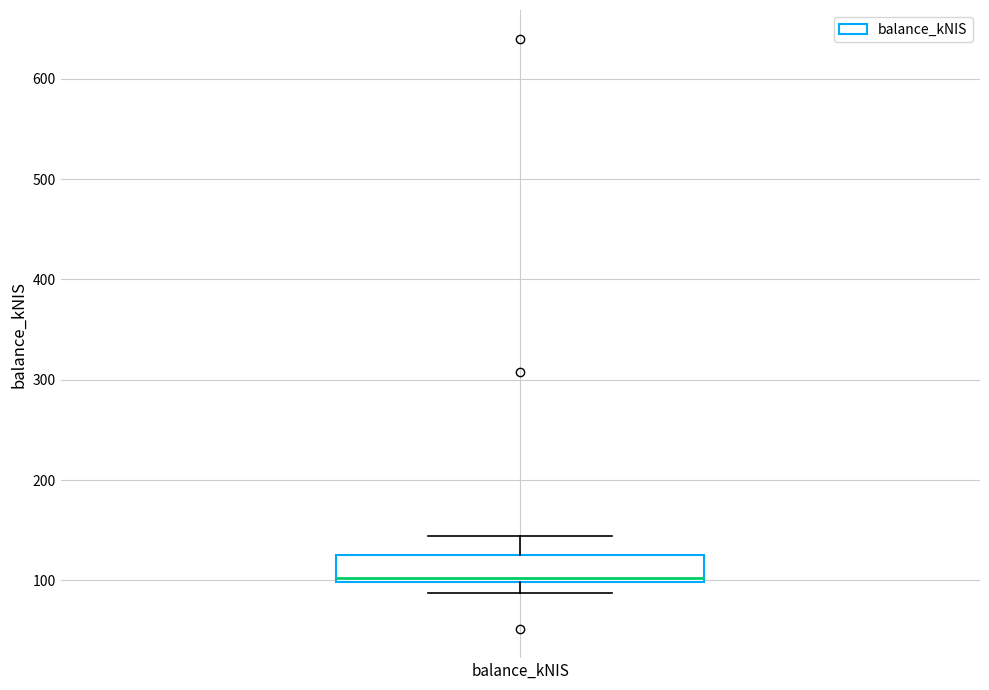

Transcribe this box plot: give where the median line is, the range the box spans, and where the two whiskers end, as read against the y-axis. The values are not printed on the chart, so give them approximately, as read against the axis.

median 100 (just above the box's lower edge), box 100 to 130, whiskers 90 to 140